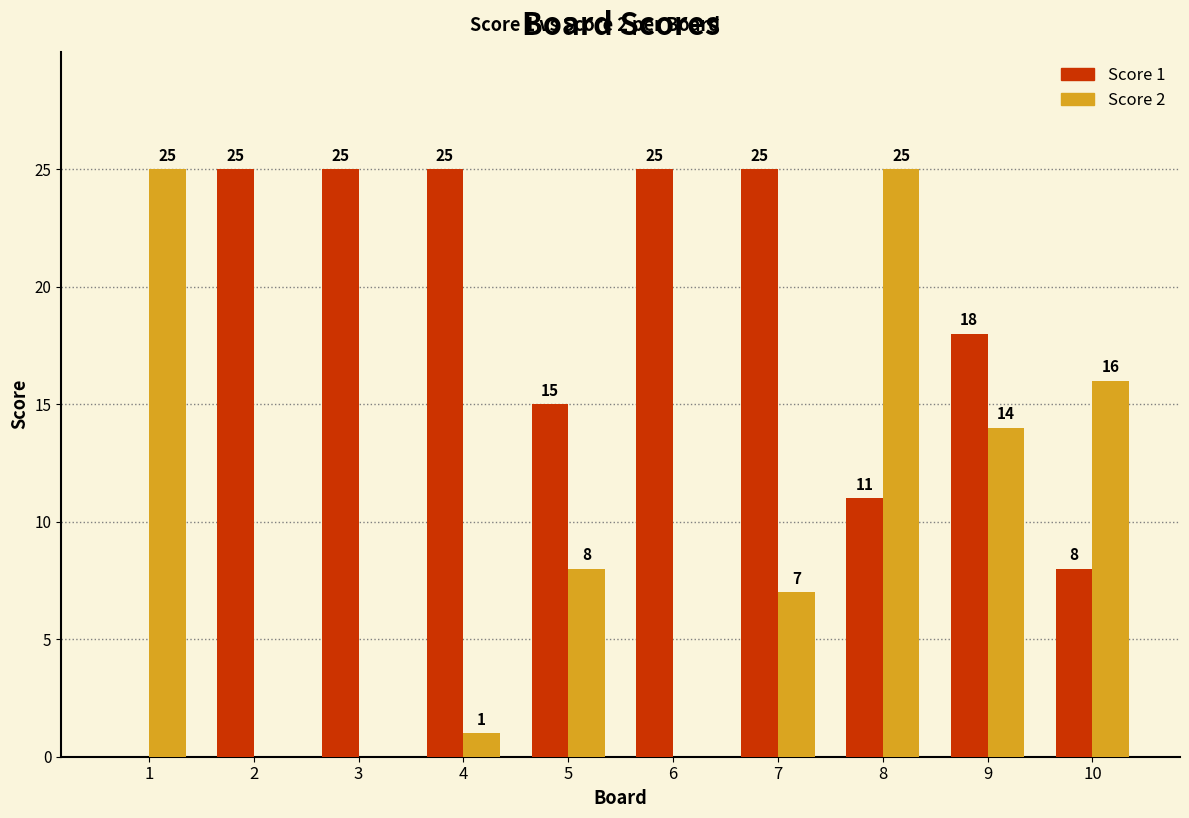

Reading right to left, what are all the values shown in this chart?

Score 1: 10=8	9=18	8=11	7=25	6=25	5=15	4=25	3=25	2=25	1=0
Score 2: 10=16	9=14	8=25	7=7	6=0	5=8	4=1	3=0	2=0	1=25